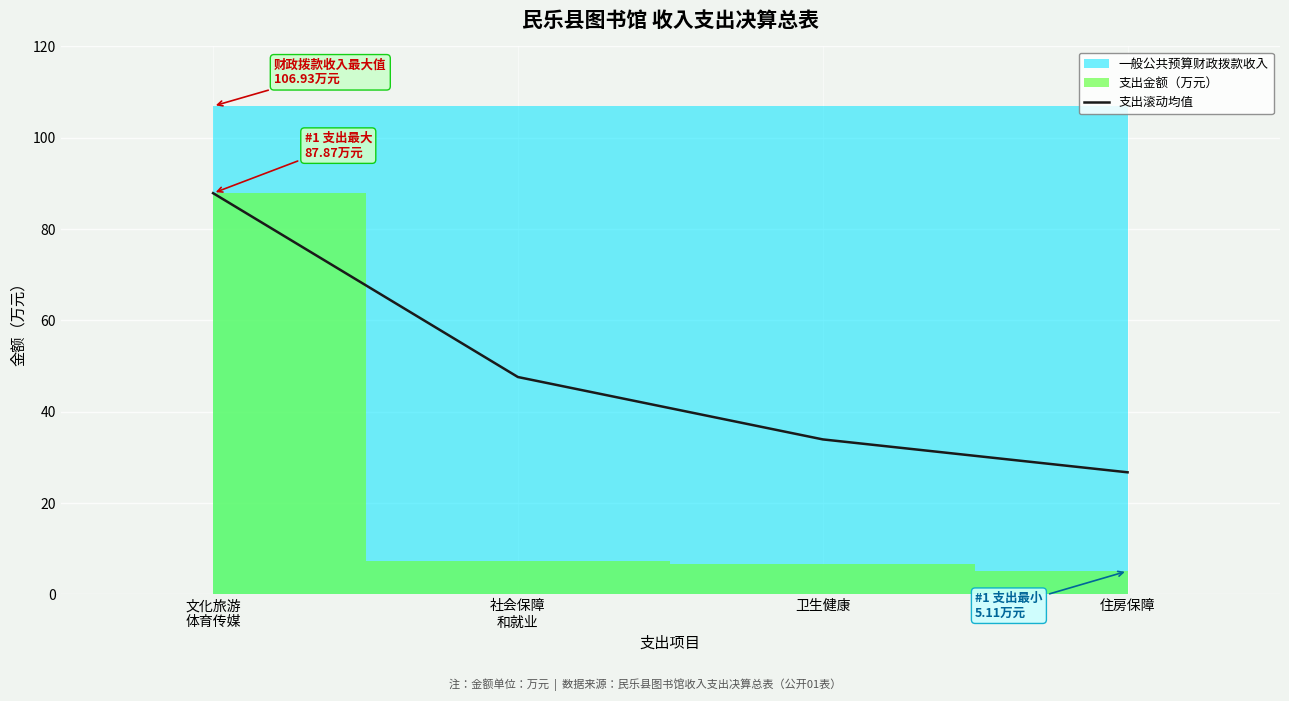

Rank the categories by value from highest to lowest.

文化旅游
体育传媒, 社会保障
和就业, 卫生健康, 住房保障